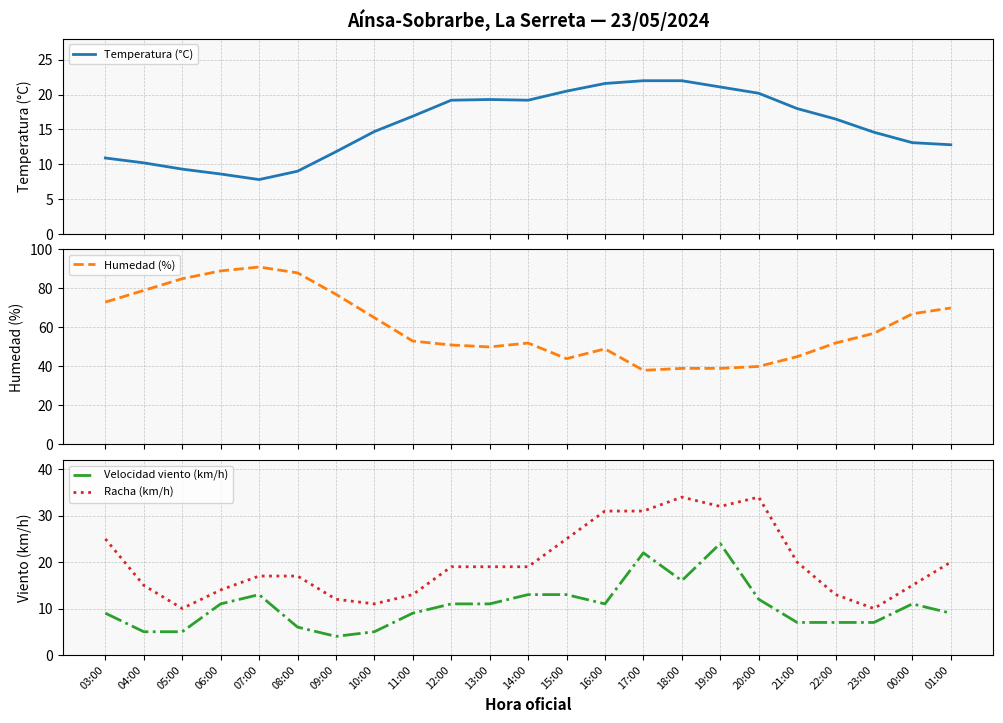

At which category is the sum across all series the highest?

07:00